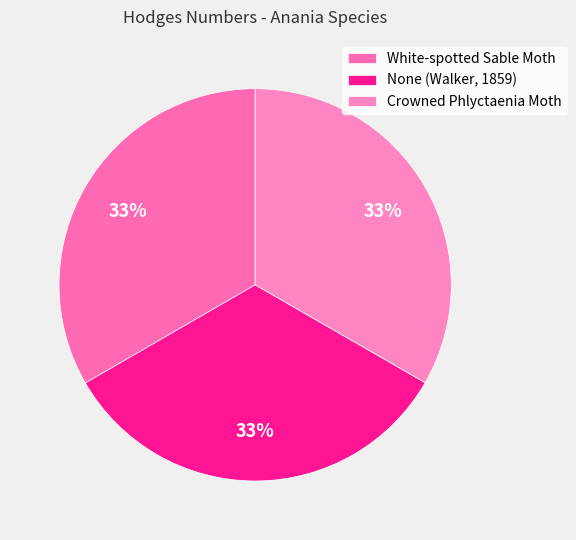

Which slice is the largest?

White-spotted Sable Moth